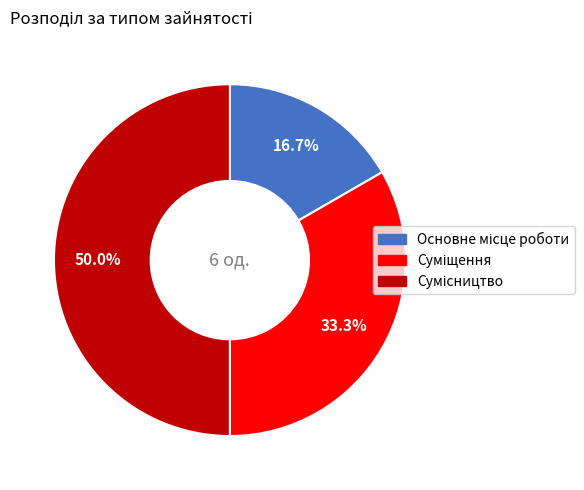

What portion of the pie excludes Основне місце роботи?

83.3%